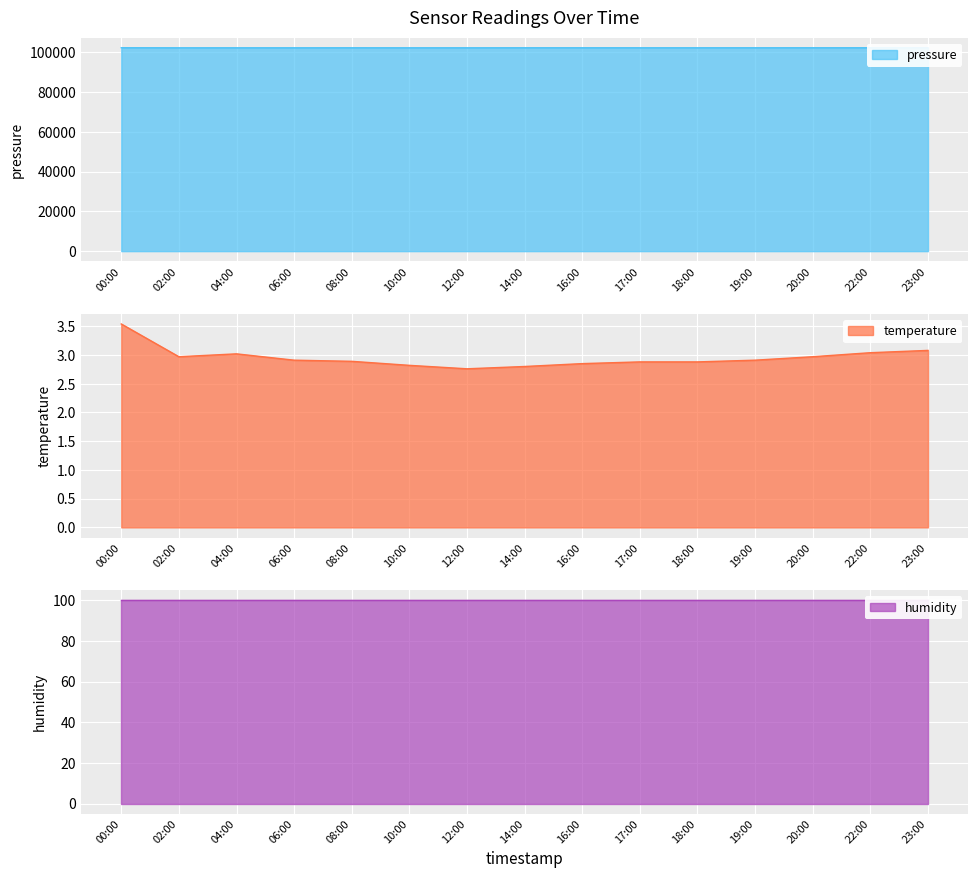

True or false: temperature has more than 0 interior local peaks.

True